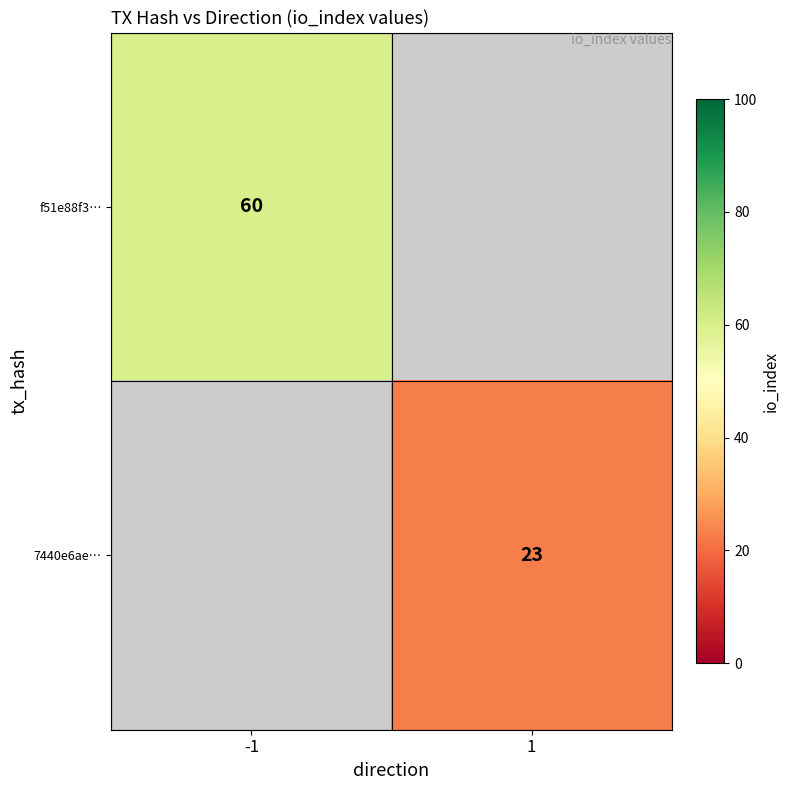

At how many categories does at least one series exceed 57?

1